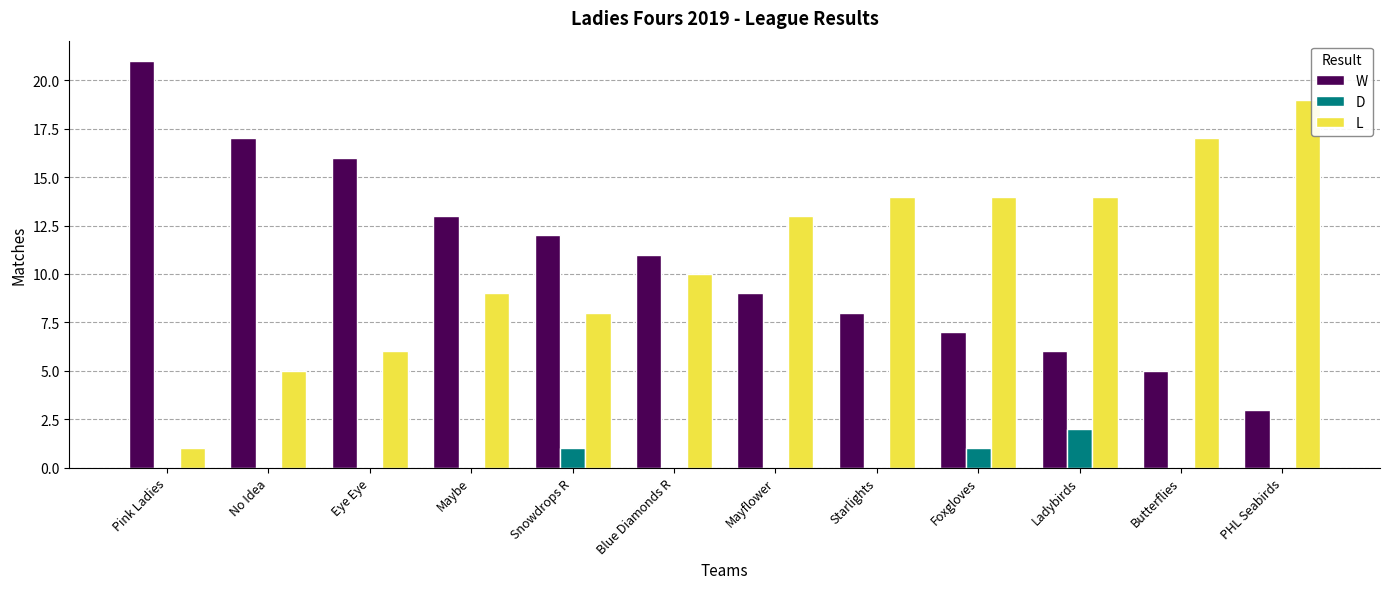

What is the sum of all D values?

4